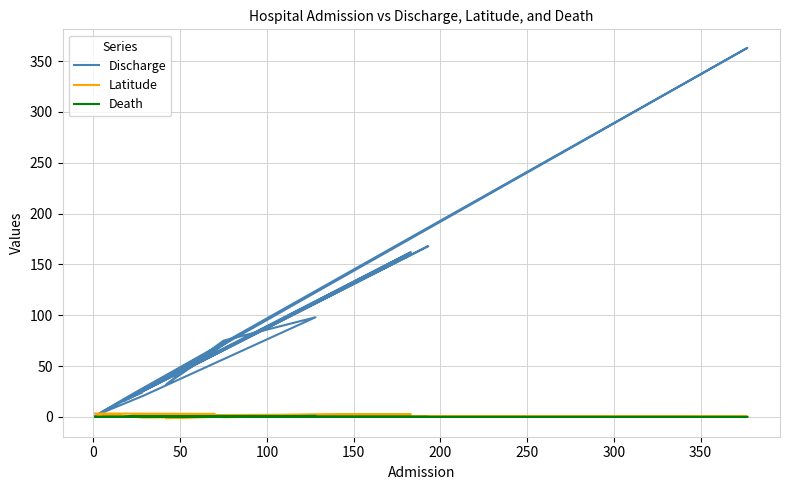

Rank the series by their maximum value, from lowest to highest.

Death, Latitude, Discharge